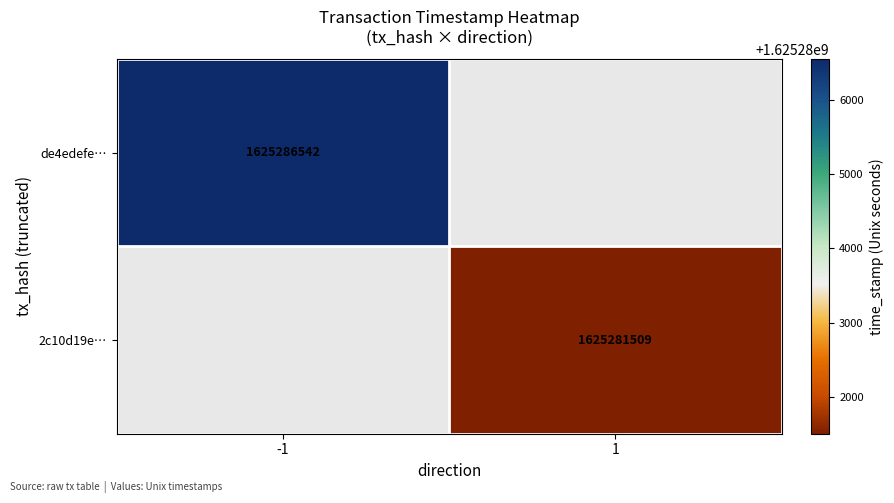

The 2c10d19e… series shows 698888450 at 1. True or false?

False